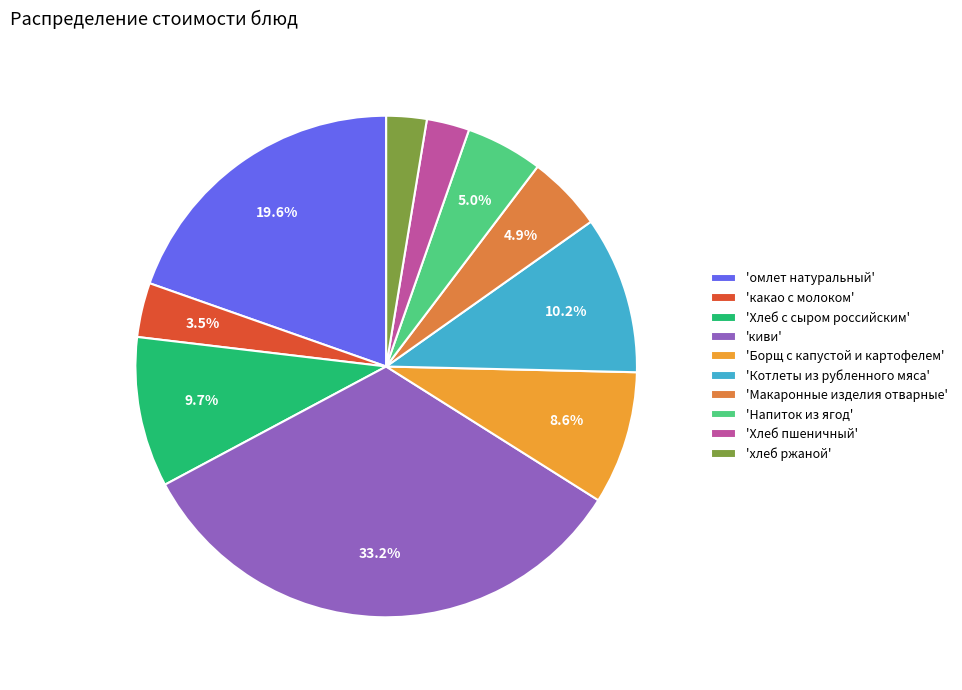

How many slices are in this pie chart?

10